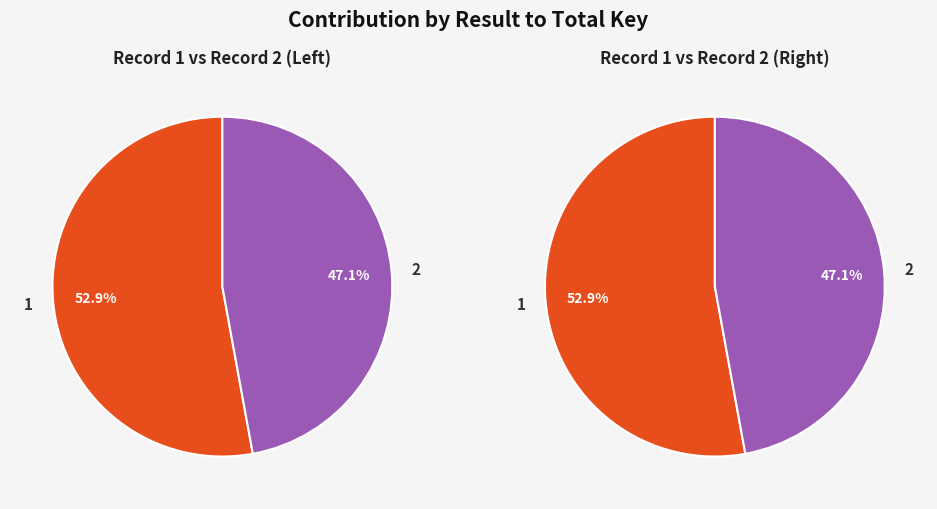

Which has a higher value, 1 or 2?

1